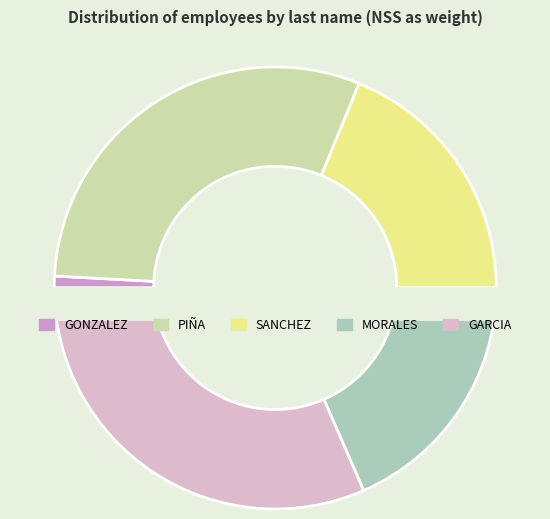

Is it true that SANCHEZ is 12% of the pie?

False